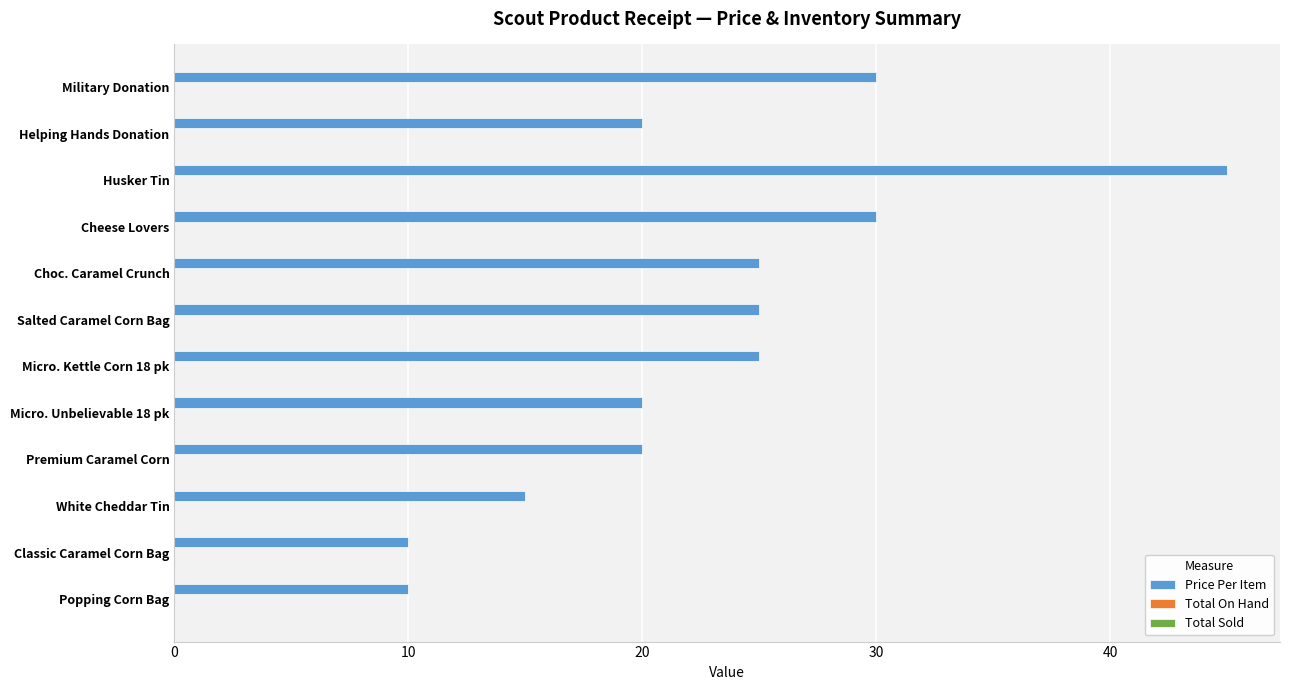

What is the value of the 1st bar from the top?

30